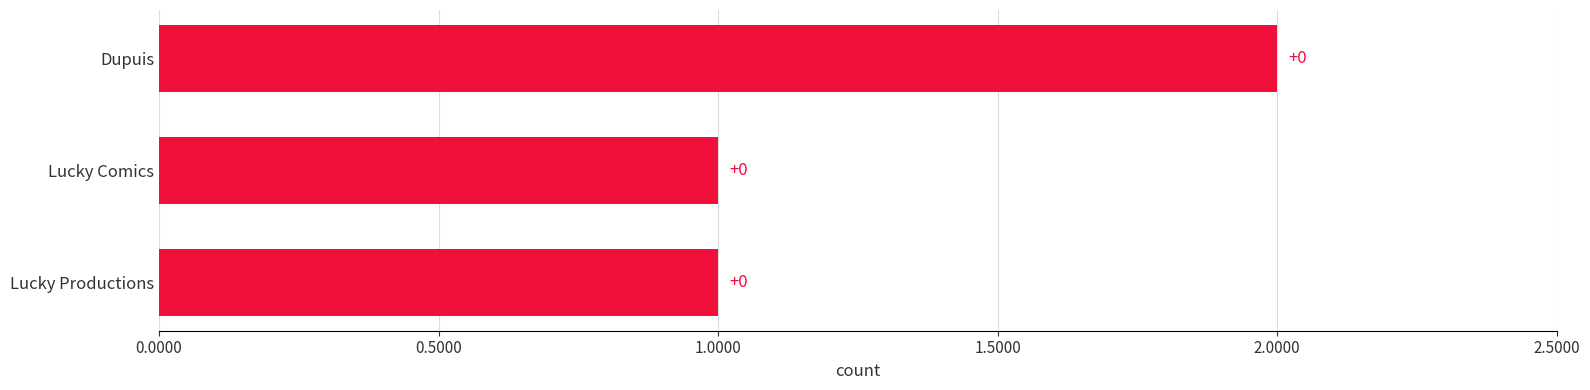

How many bars are there in total?

3